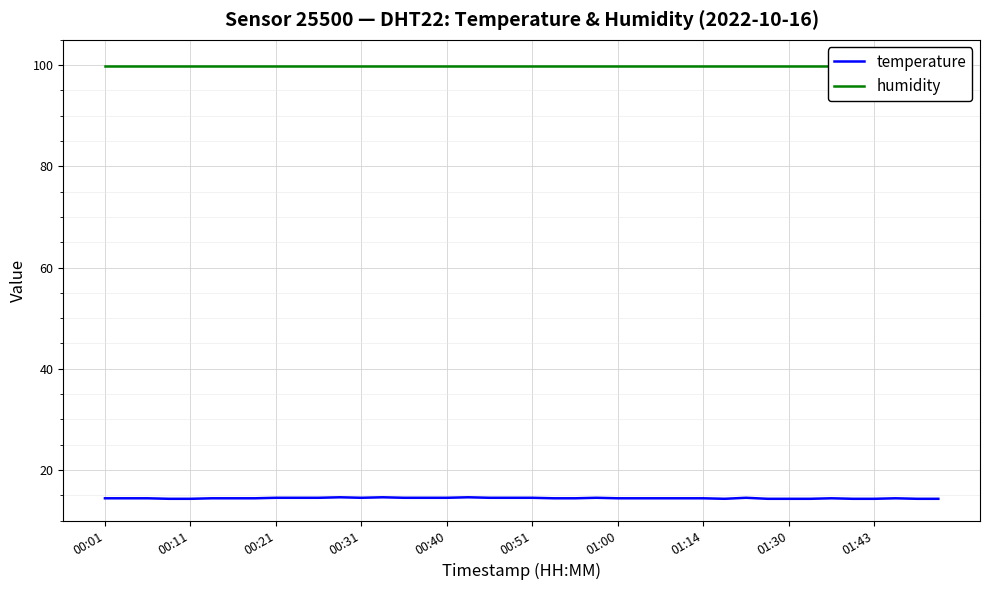

The temperature series shows 21.0 at 00:11. True or false?

False